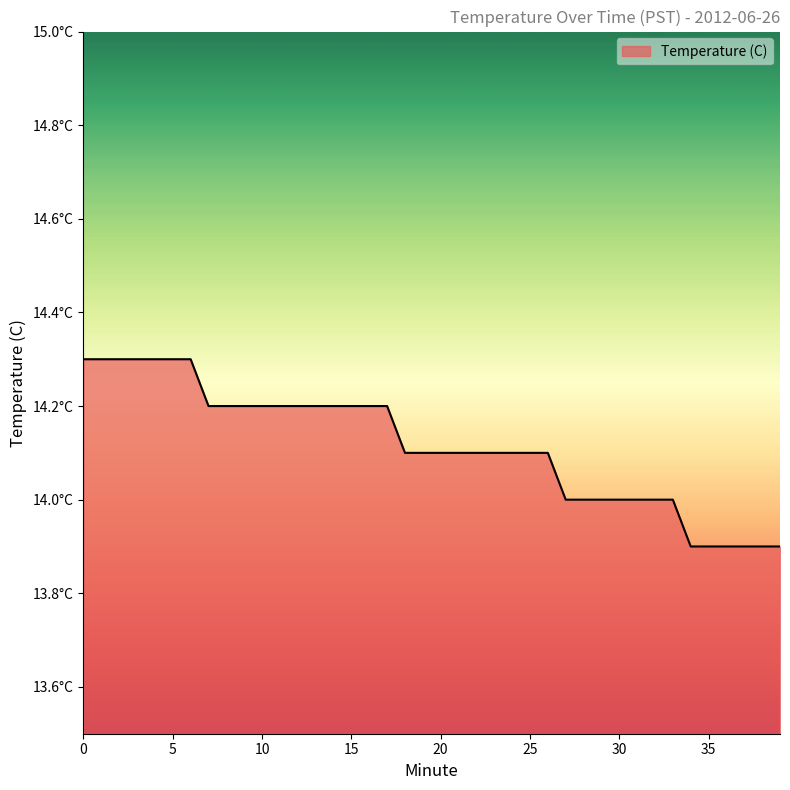

How many values are between 14 and 15?

34